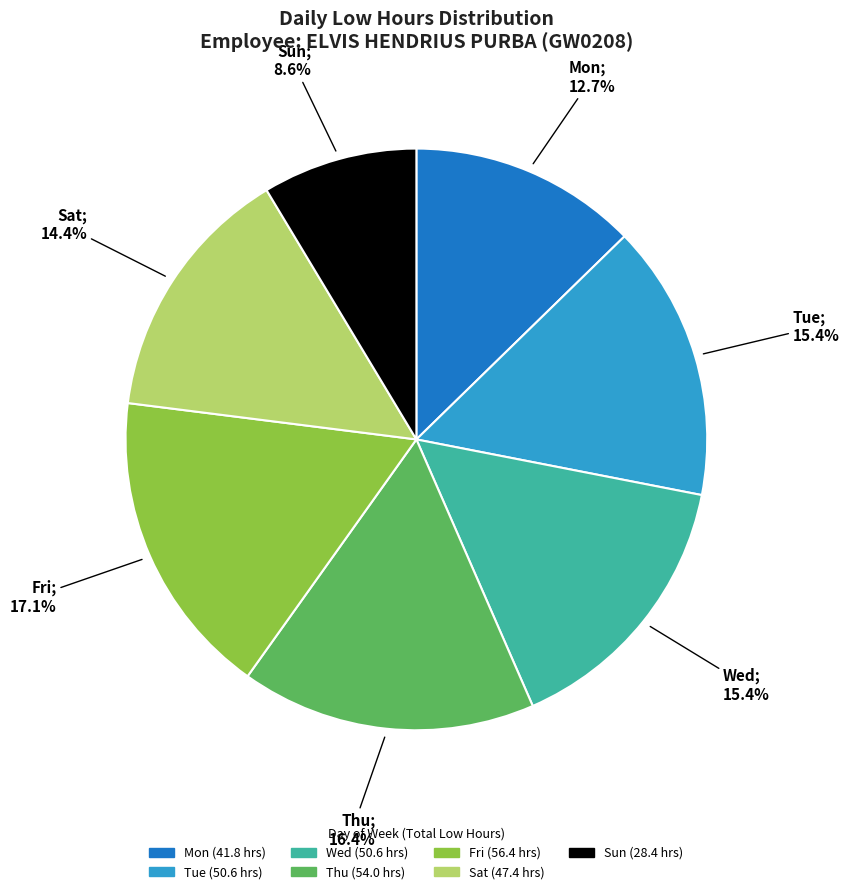

Is there any slice that represents more than half of the pie?

No